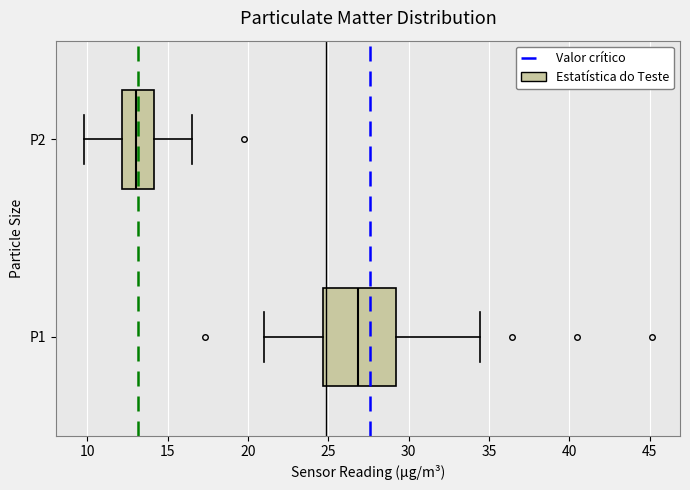

Reading bottom to top, transcribe this box plot: for each box, give where its median line is, the range the box spans, and where its two whiskers end, as read against the x-axis. The values are not printed on the chart, so give them approximately, as read against the axis.

P1: median 27.0, box 24.5 to 29.0, whiskers 21.0 to 34.5
P2: median 13.0, box 12.0 to 14.0, whiskers 10.0 to 16.5